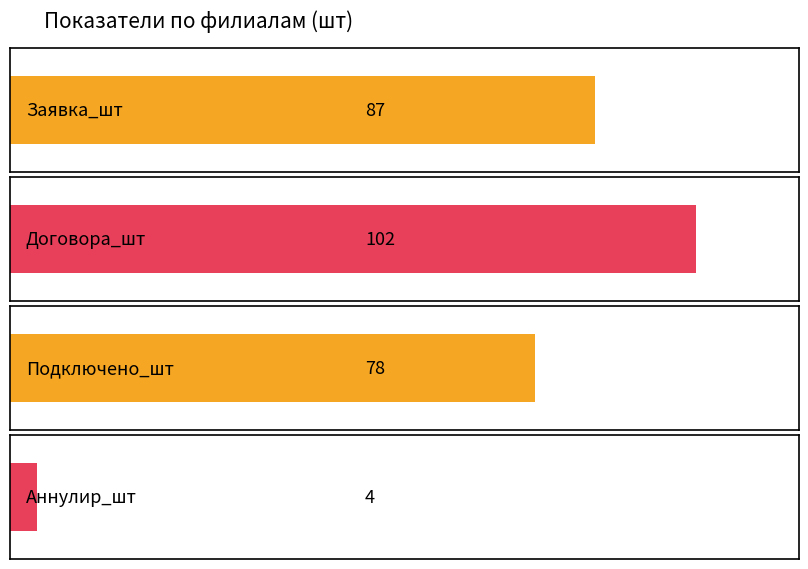

Are the bars grouped side by side (vs. stacked)?

Yes